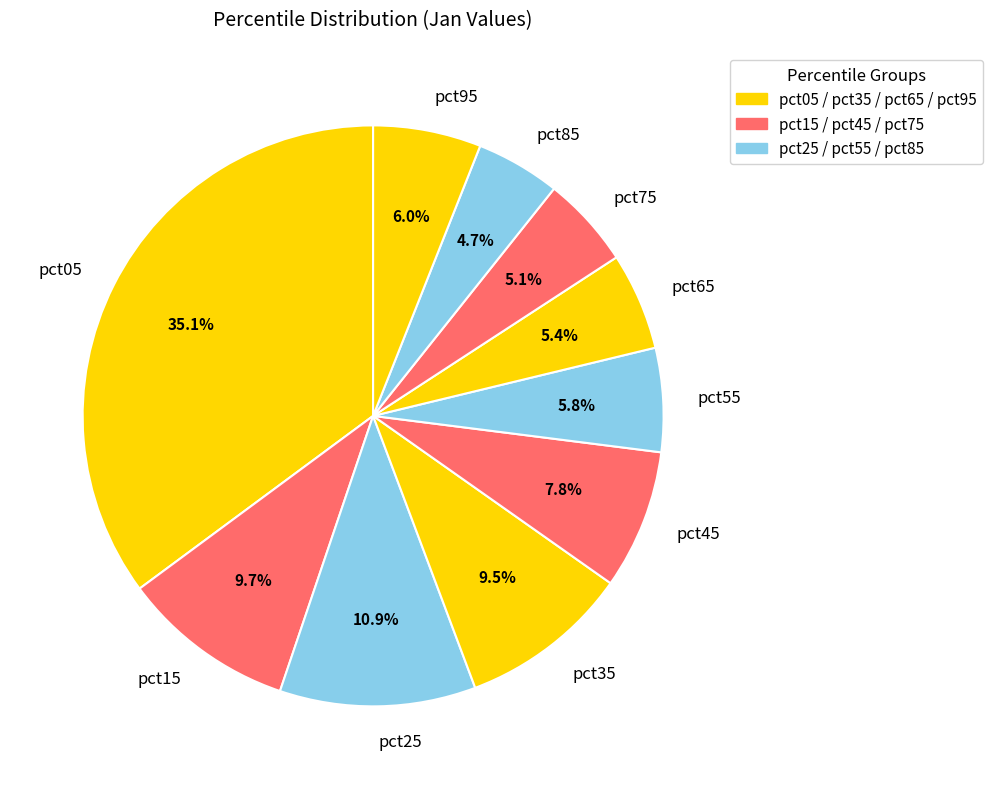

What is the largest slice in the pie chart?

pct05